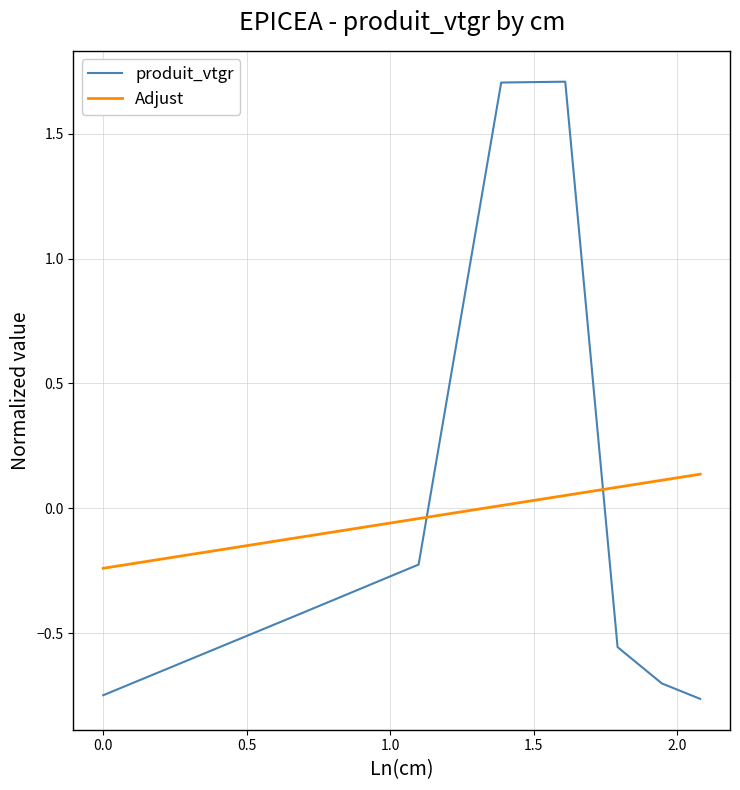

How many intersections are there between Adjust and produit_vtgr?

2